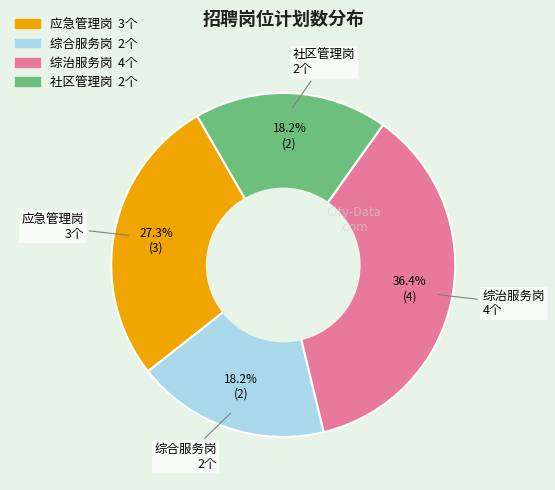

What is the total percentage of 社区管理岗 and 应急管理岗?

45.5%